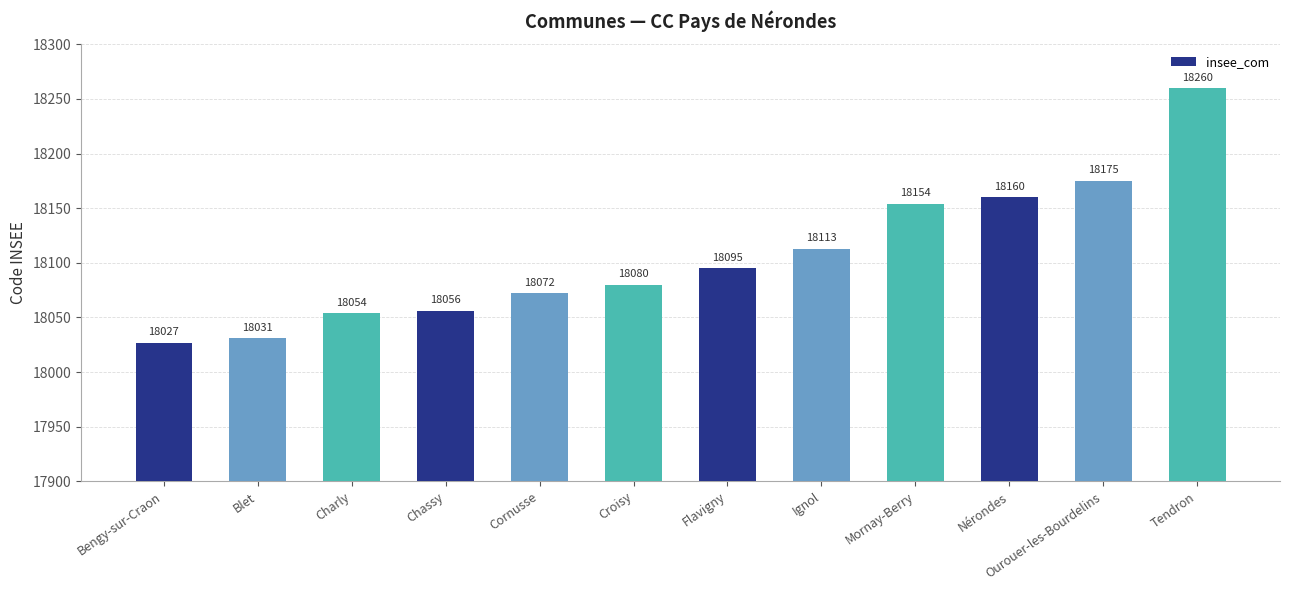

List the labels in order of value, largest first.

Tendron, Ourouer-les-Bourdelins, Nérondes, Mornay-Berry, Ignol, Flavigny, Croisy, Cornusse, Chassy, Charly, Blet, Bengy-sur-Craon